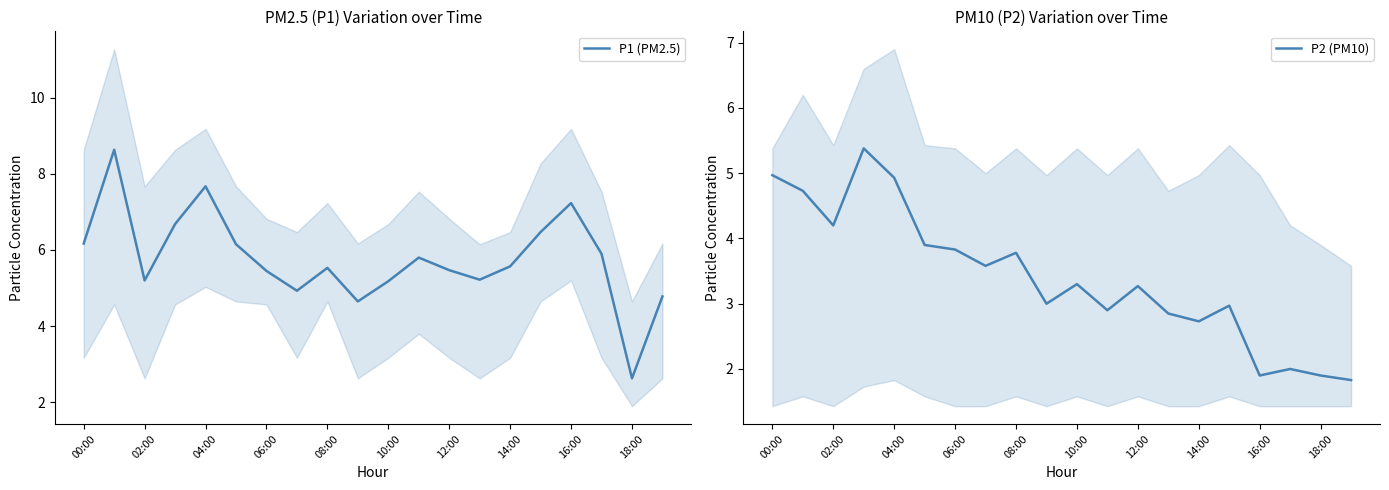

What is the maximum value for P1 (PM2.5)?

8.6